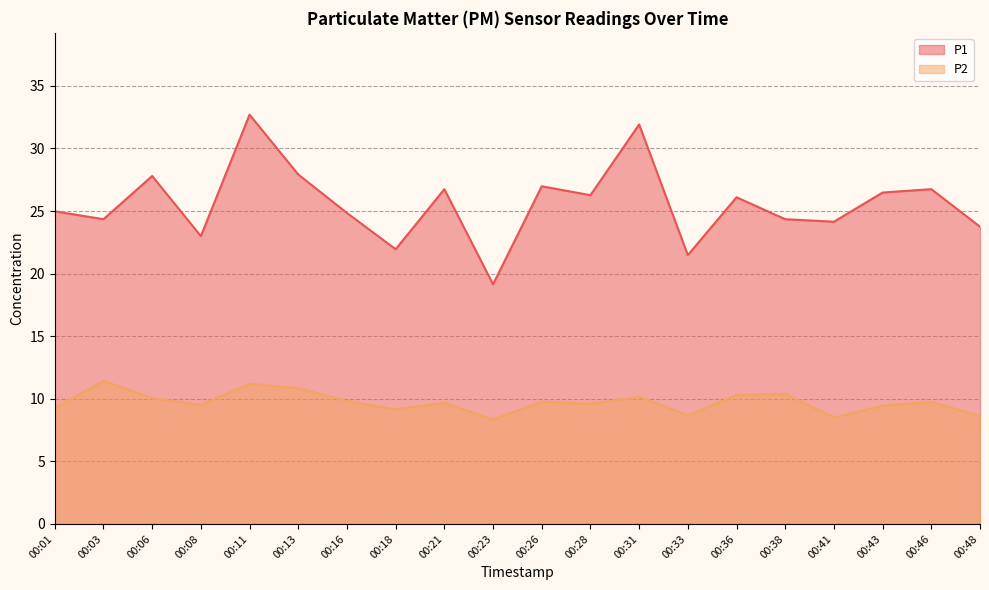

List the series in order of their overall mean, highest first.

P1, P2